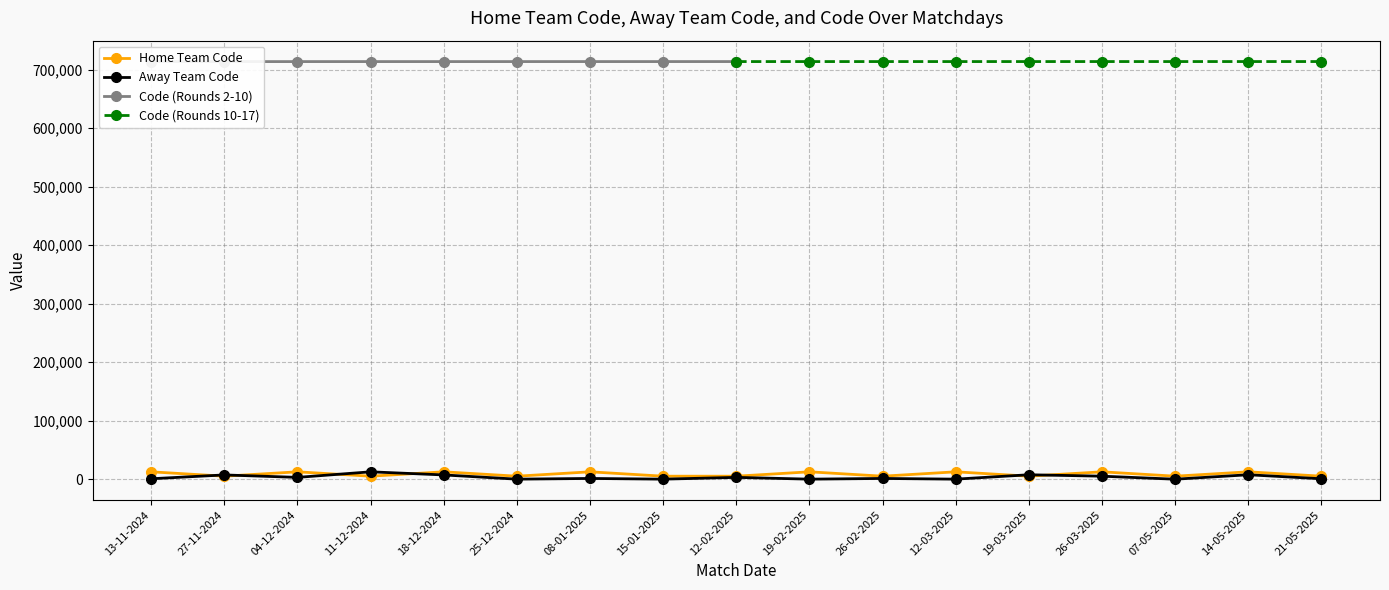

True or false: Home Team Code and Away Team Code cross at least once.

True